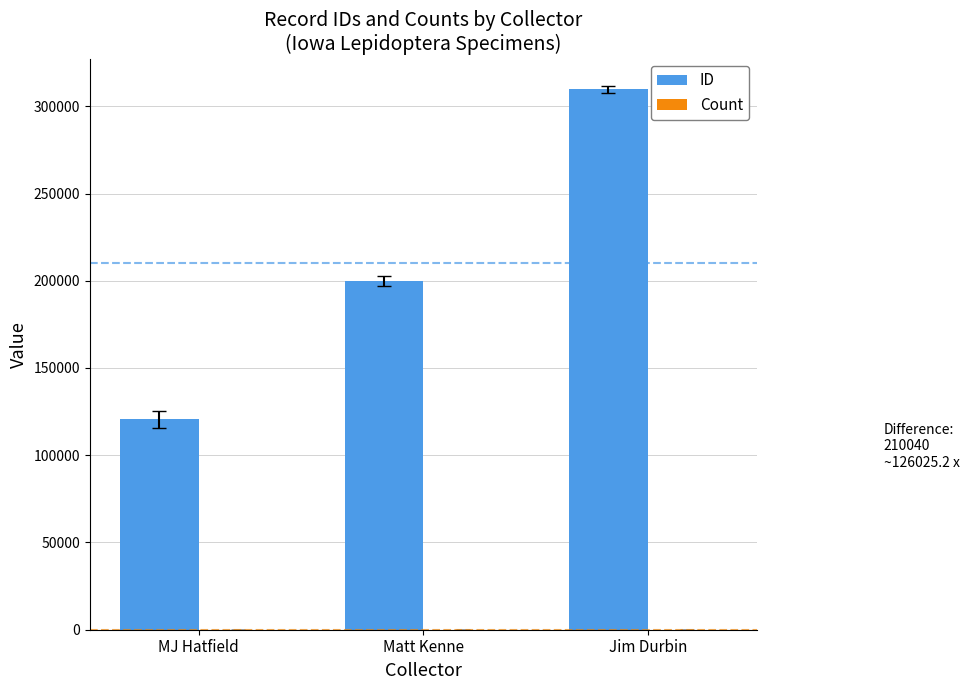

Which series changed the most between MJ Hatfield and Jim Durbin?

ID